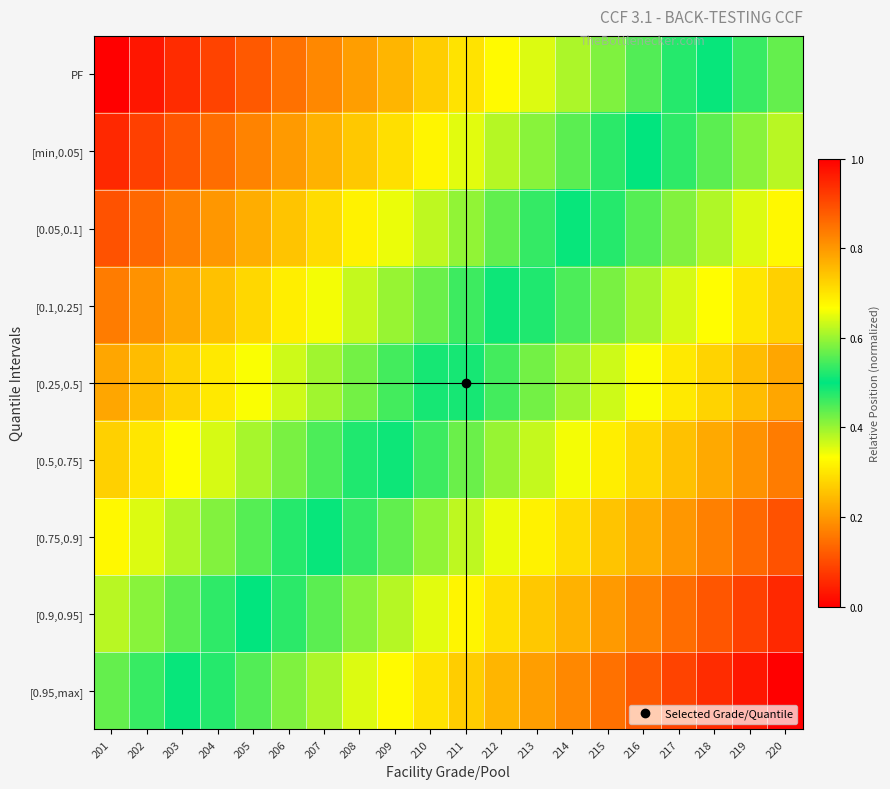

What is the maximum value shown in the chart?

1.0